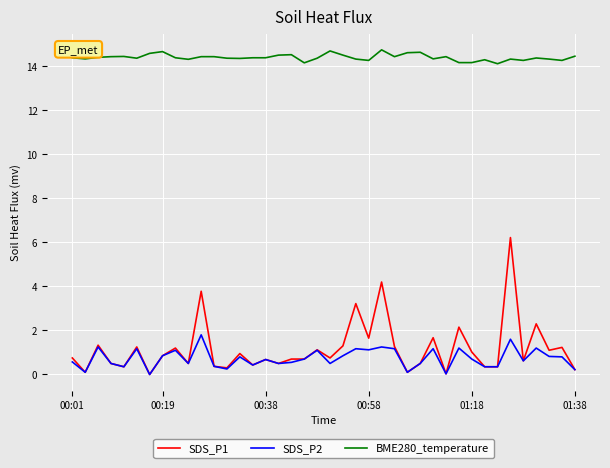

How many BME280_temperature values are between 14 and 15?

40